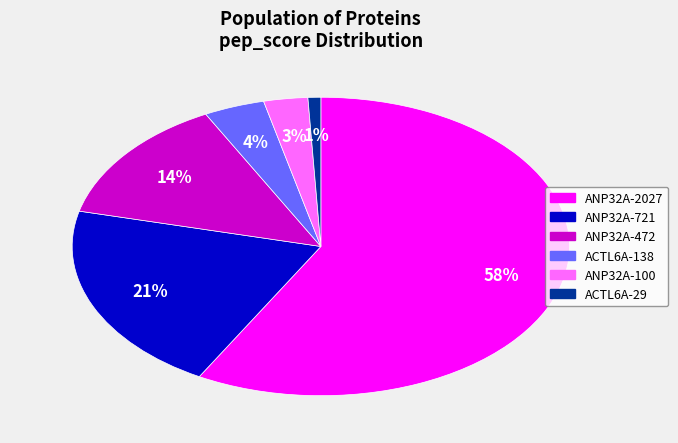

To the nearest percent, what is the average slice percentage?

17%